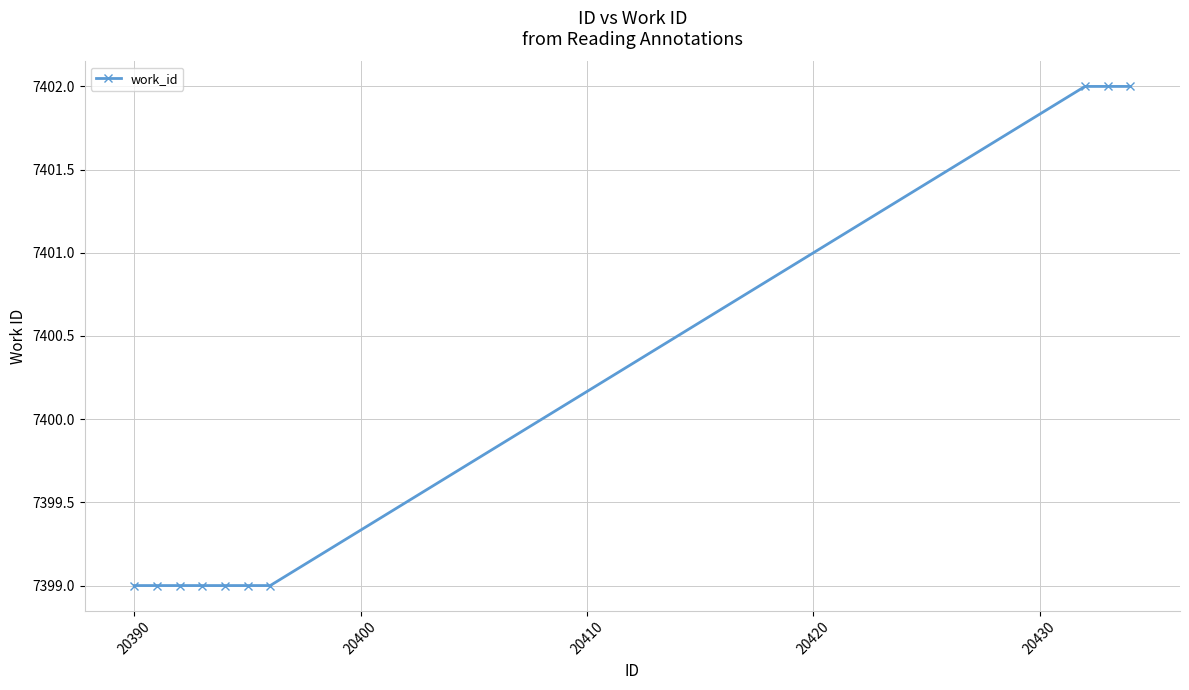

What is the smallest value displayed?

7399